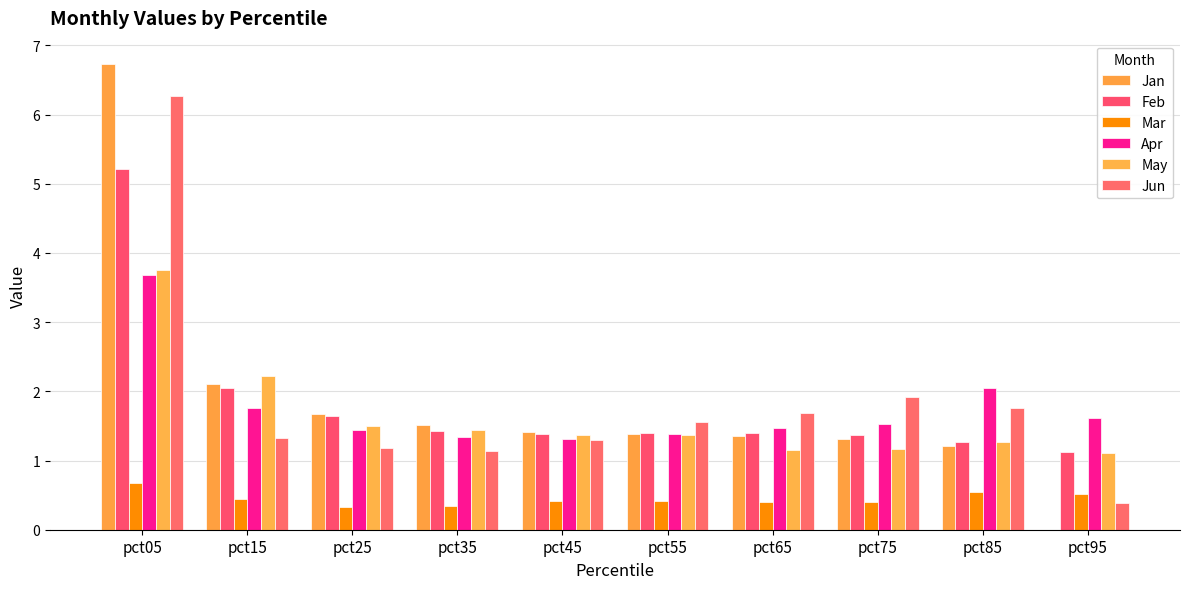

What is the sum of the Mar values at pct65 and pct85?

1.0